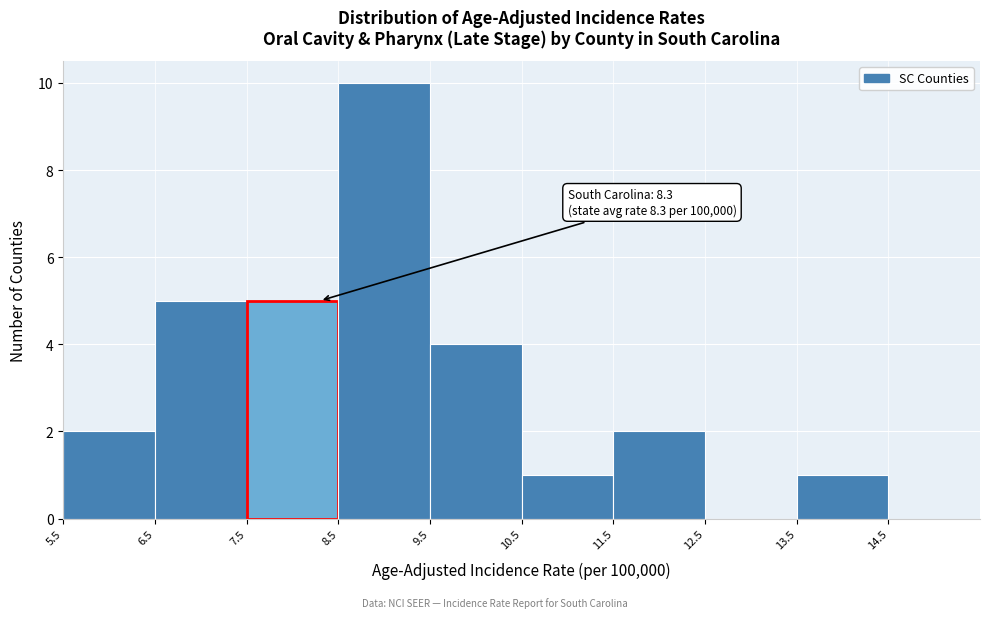

Which range on the x-axis has the tallest bar?

8.5 to 9.5